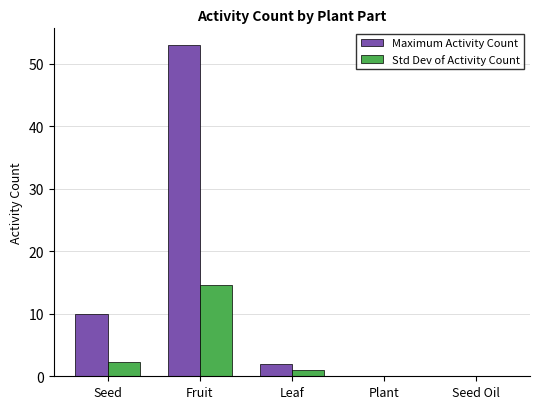

Which category has the highest value in the Std Dev of Activity Count series?

Fruit